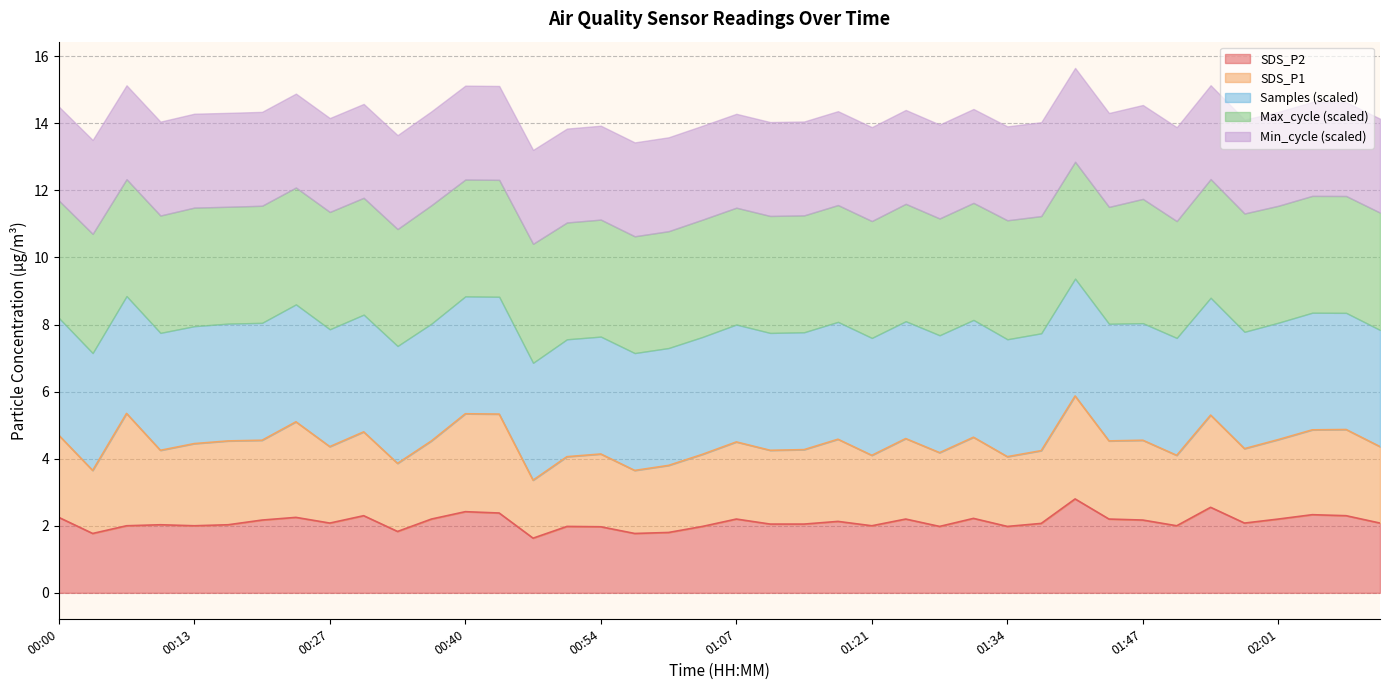

What is the sum of all values?

84.4